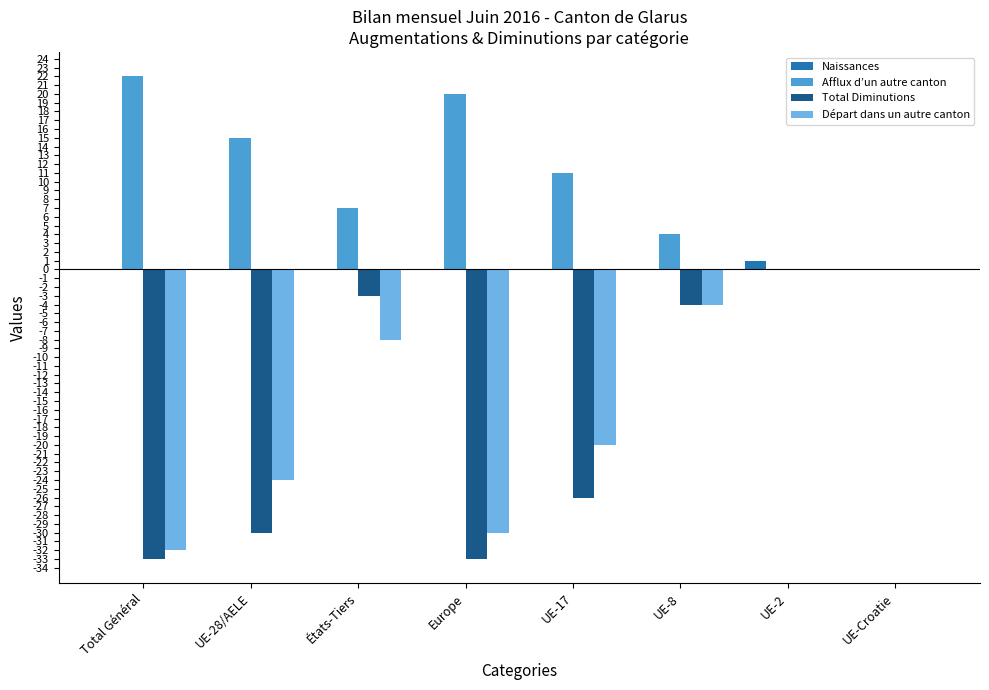

What is the sum of the Total Diminutions values at Europe and Total Général?

-66